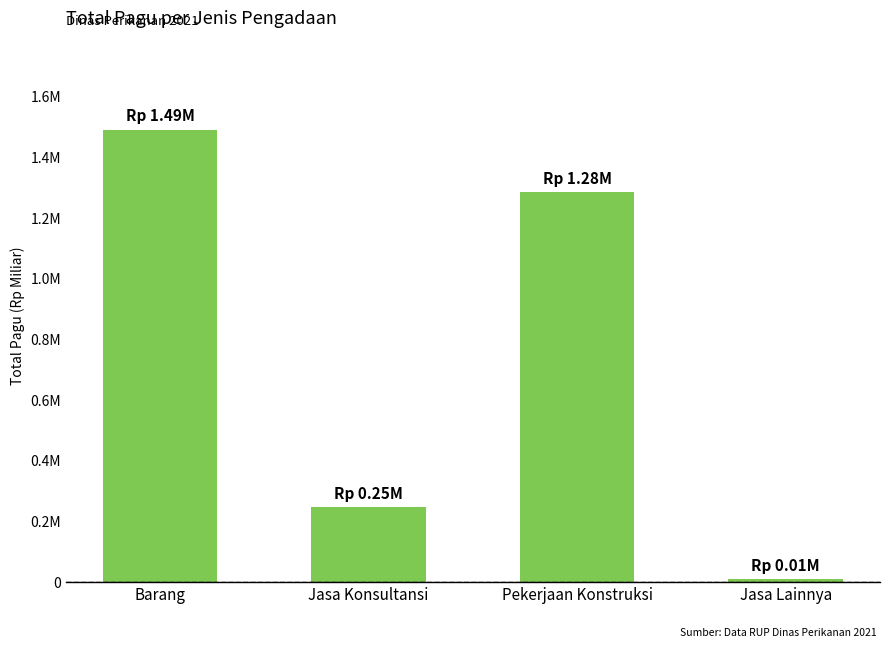

Are the bars horizontal?

No